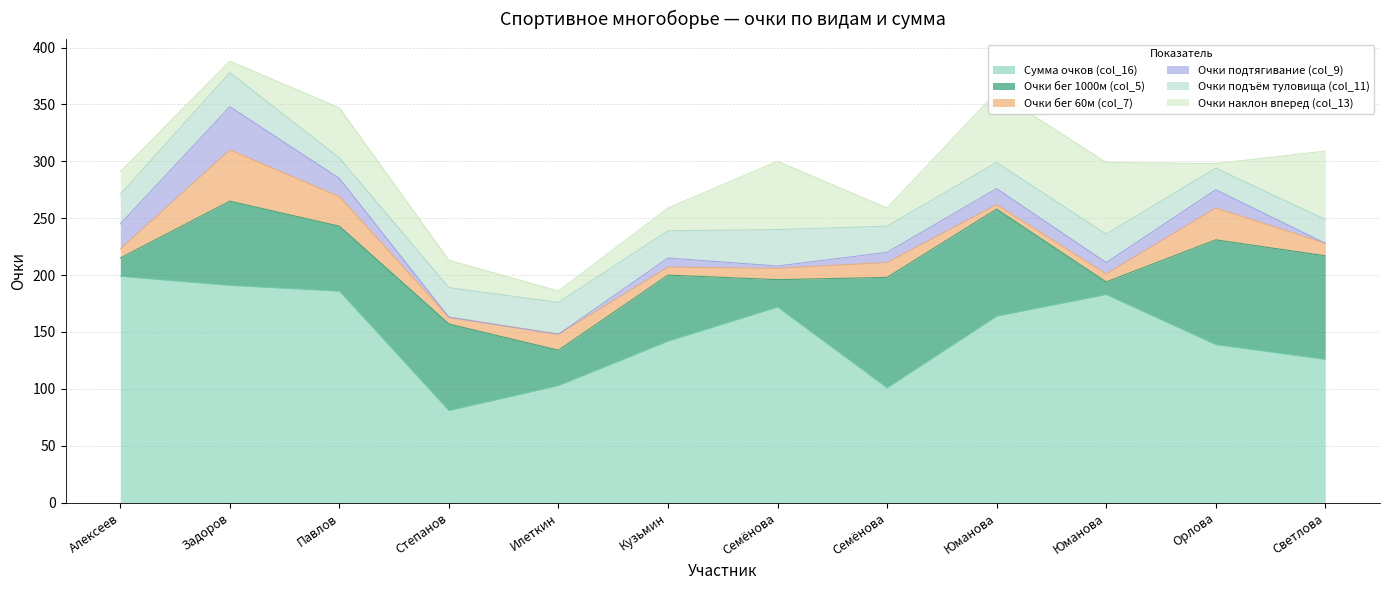

What is the difference between the Очки бег 1000м (col_5) values at Задоров Кирилл and Степанов Иван?

2